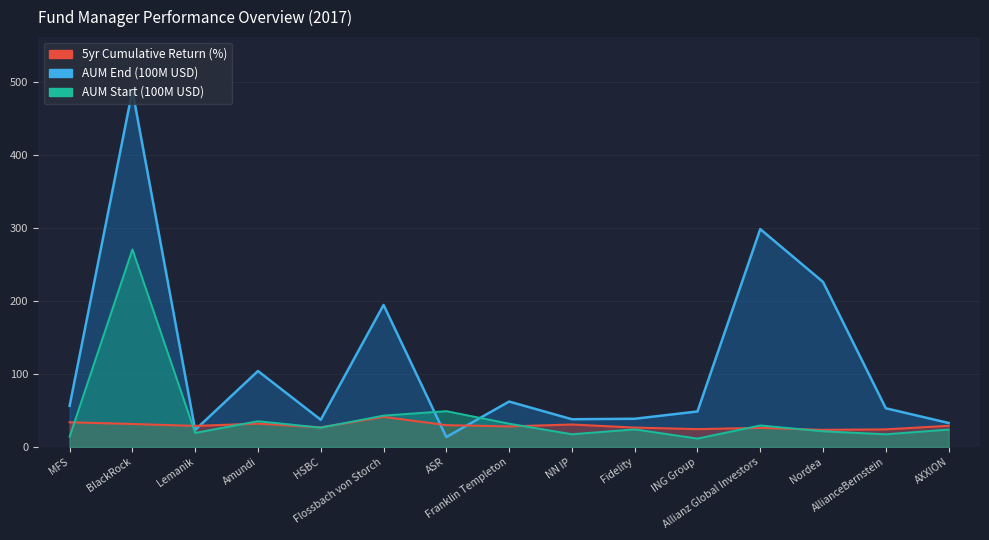

How many distinct data groups are displayed?

3